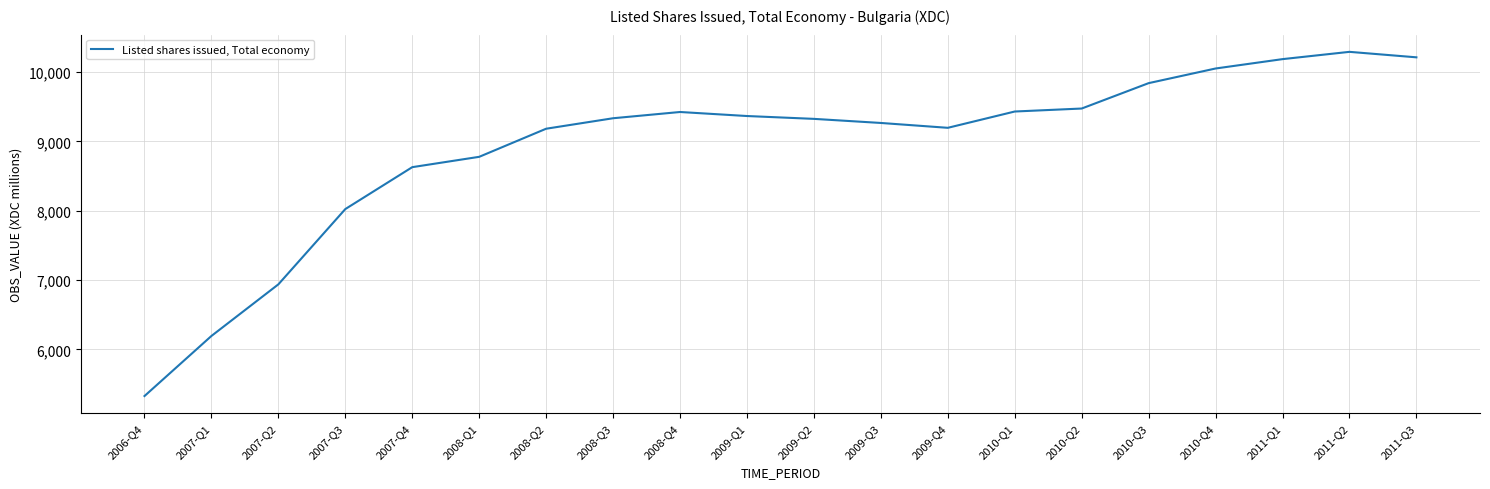

What is the change in value from 2008-Q2 to 2011-Q3?

+1029